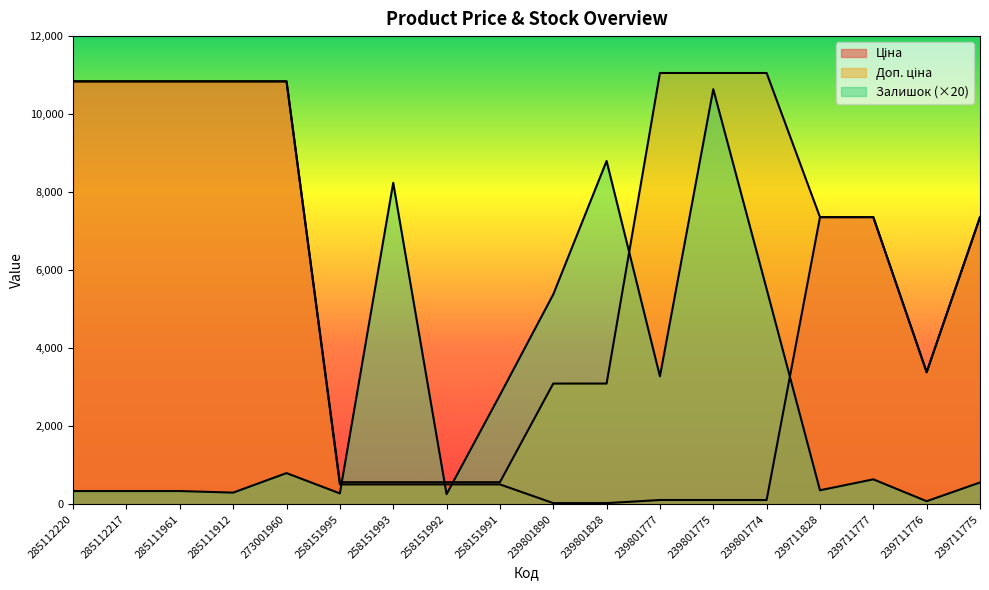

List the labels in order of Ціна value, largest first.

285112220, 285112217, 285111961, 285111912, 273001960, 239711828, 239711777, 239711775, 239711776, 258151995, 258151993, 258151992, 258151991, 239801777, 239801775, 239801774, 239801890, 239801828